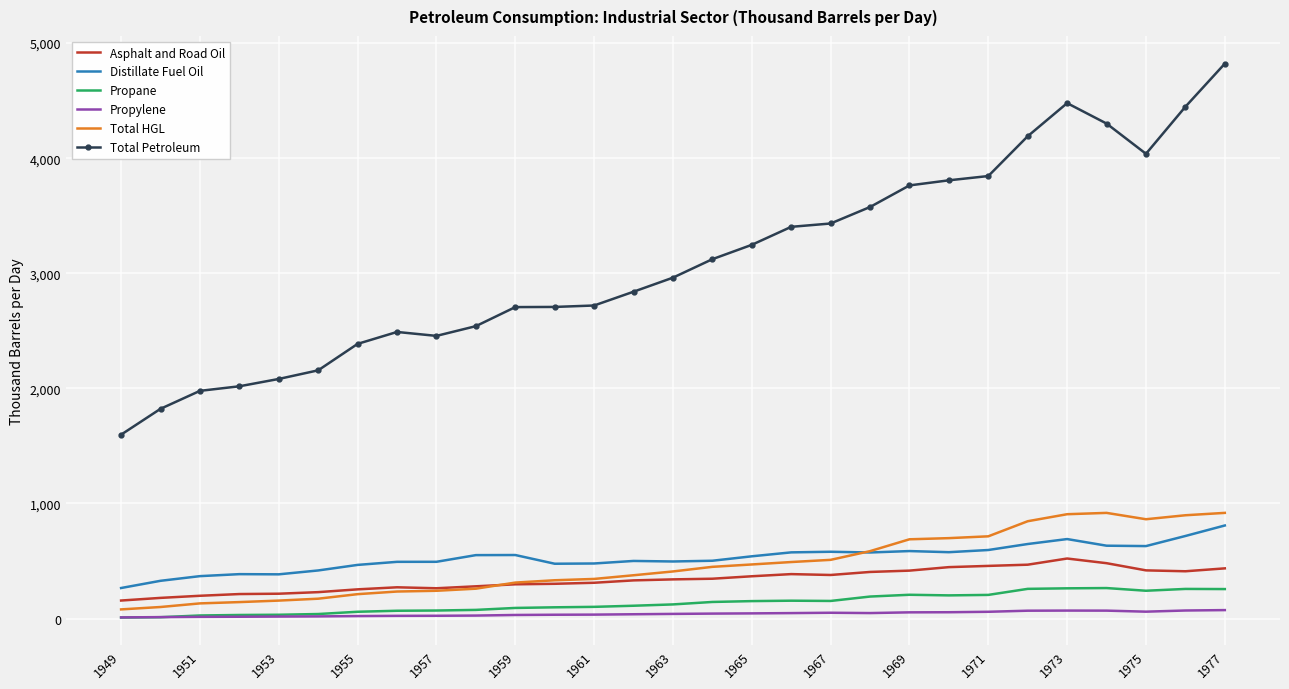

What is the greatest value displayed?

4821.5